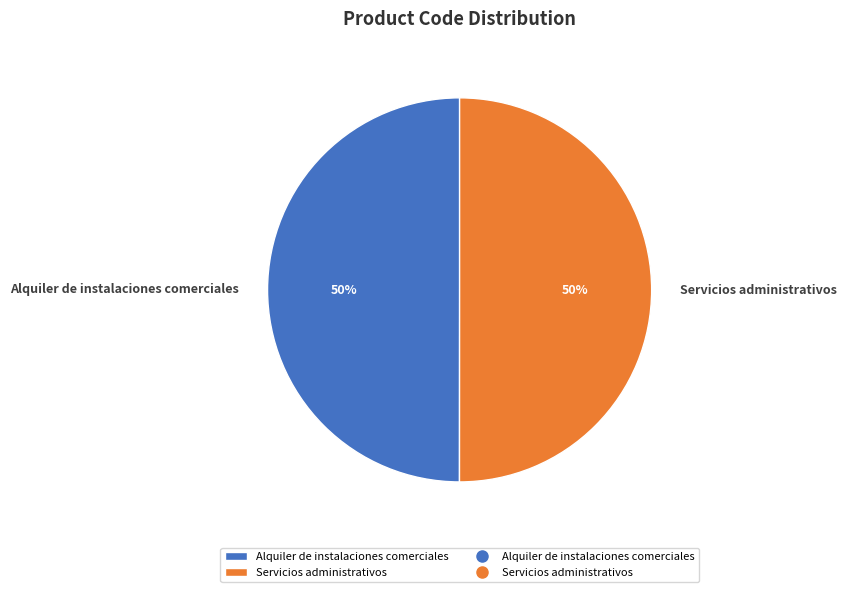

Is the sum of Alquiler de instalaciones comerciales and Servicios administrativos greater than half?

Yes